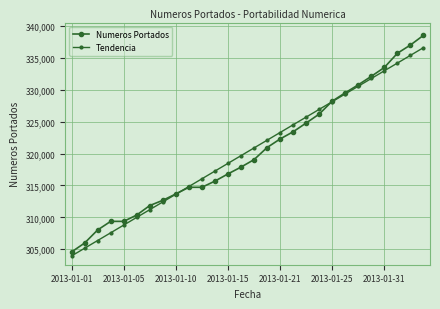

How many distinct data groups are displayed?

2